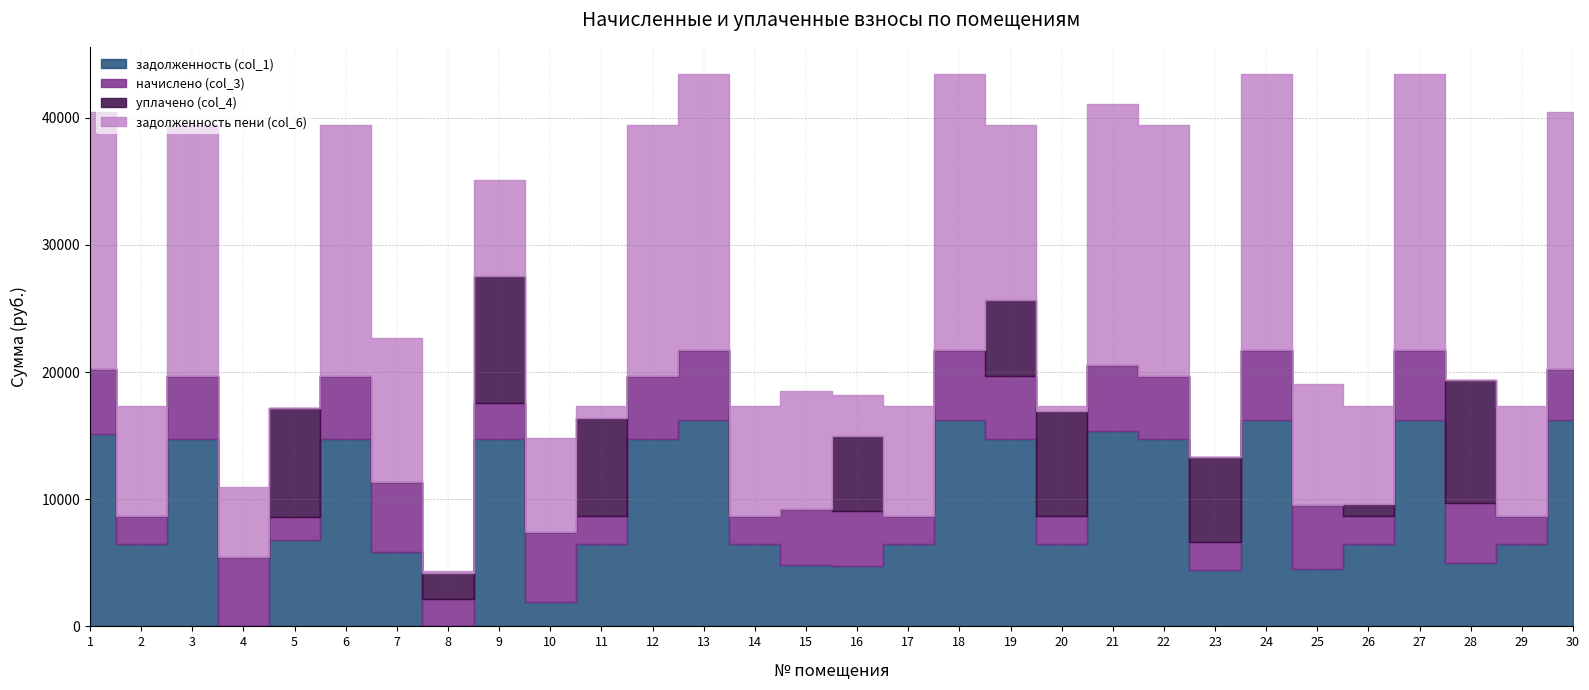

Which series has the widest spread of values?

задолженность пени (col_6)